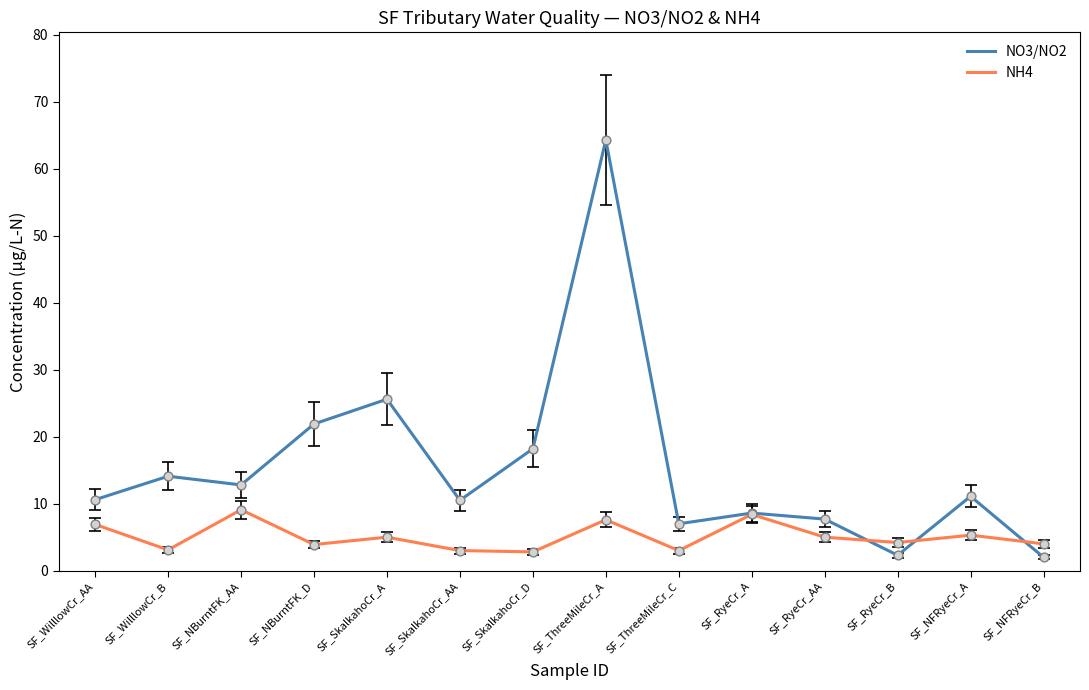

What is the difference between the highest and lowest values at SF_NFRyeCr_B?

2.0